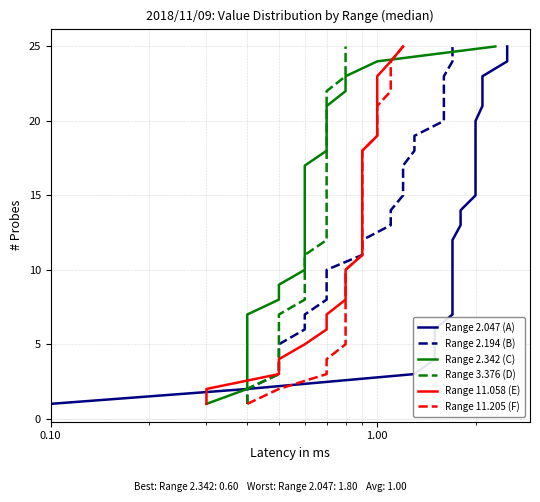

What is the sum of all Range 11.058 (E) values?

325